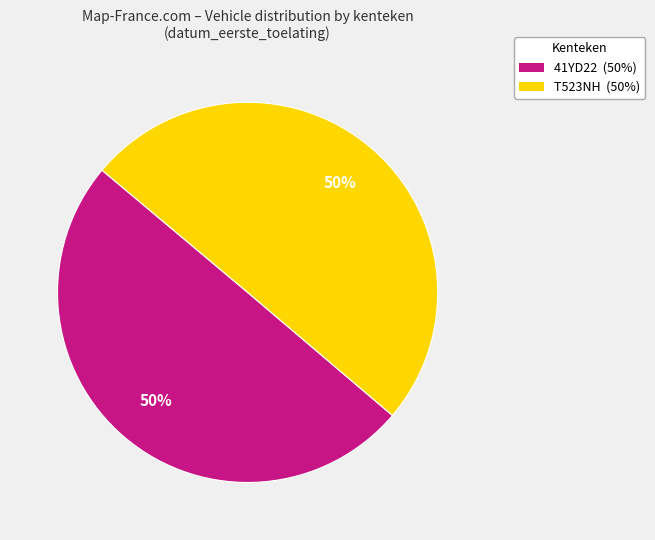

To the nearest percent, what is the average slice percentage?

50%